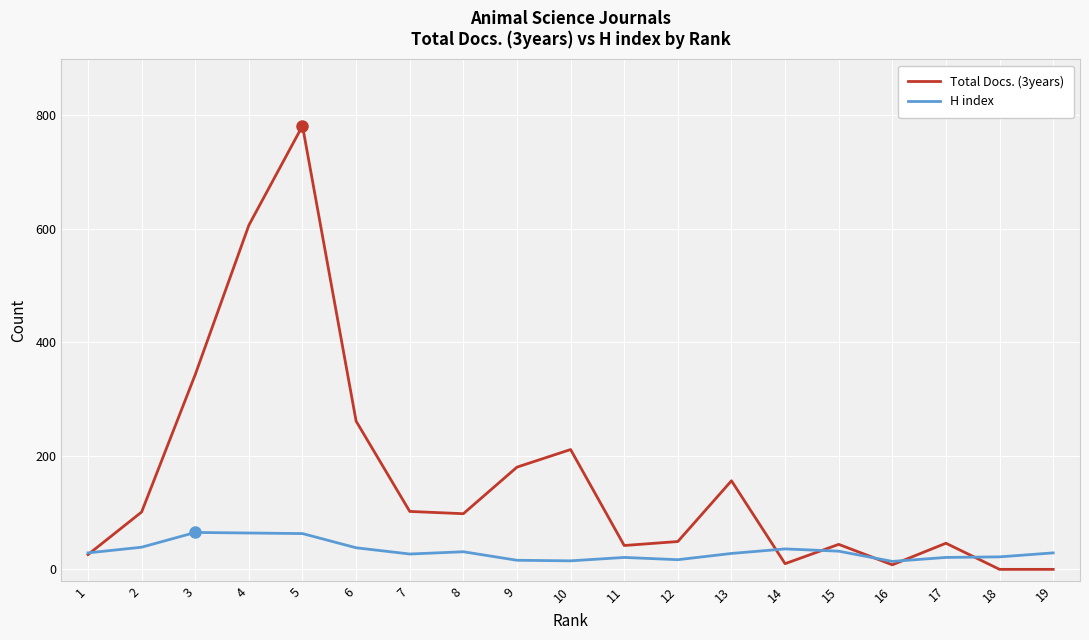

Which series has the widest spread of values?

Total Docs. (3years)